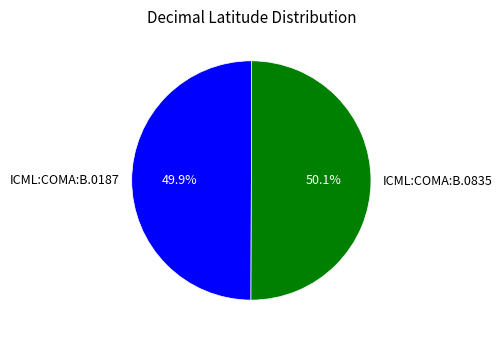

What is the ratio of the value at ICML:COMA:B.0835 to the value at ICML:COMA:B.0187?

1.0